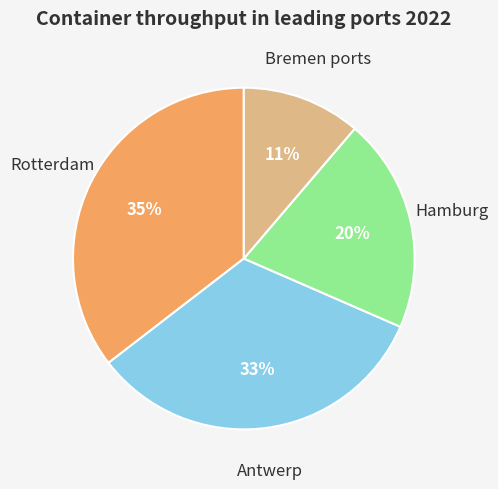

True or false: Antwerp accounts for 33% of the total.

True